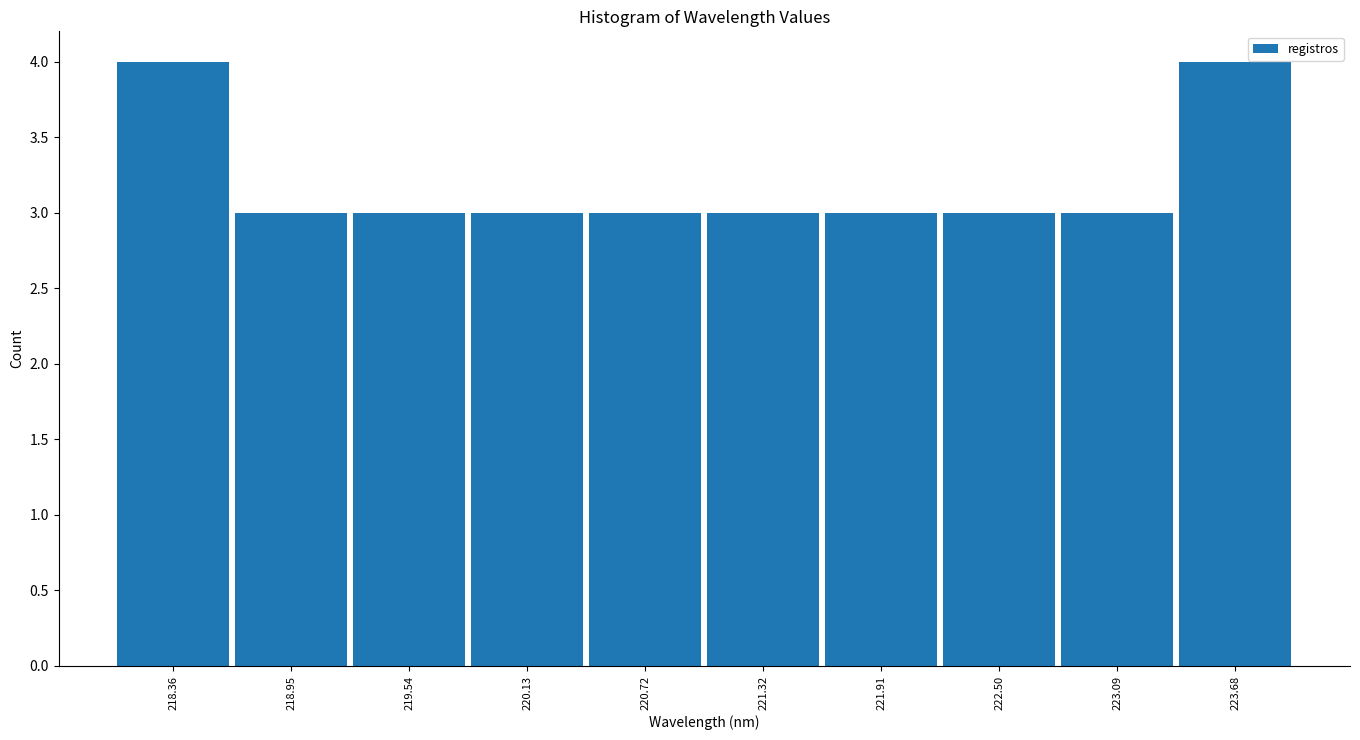

Reading left to right, transcribe this chart: for each bar, give the range it covers on the x-axis and its height. Neither the bar edges nor the heights are printed on the chart, so give them approximately, as read against the axes.

218.1 to 218.7: 4
218.7 to 219.2: 3
219.2 to 219.8: 3
219.8 to 220.4: 3
220.4 to 221.0: 3
221.0 to 221.6: 3
221.6 to 222.2: 3
222.2 to 222.8: 3
222.8 to 223.4: 3
223.4 to 224.0: 4